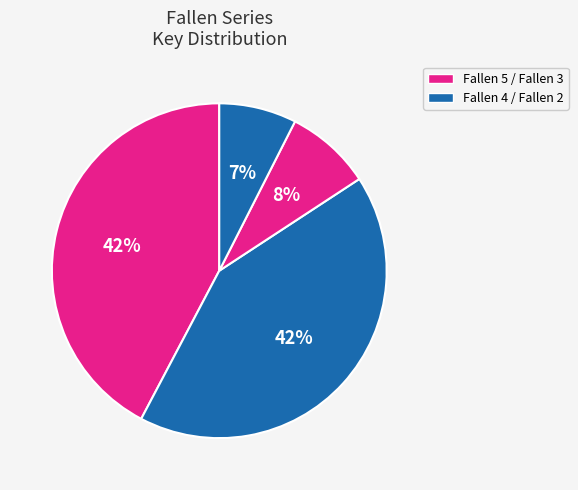

How many segments does this pie chart have?

4